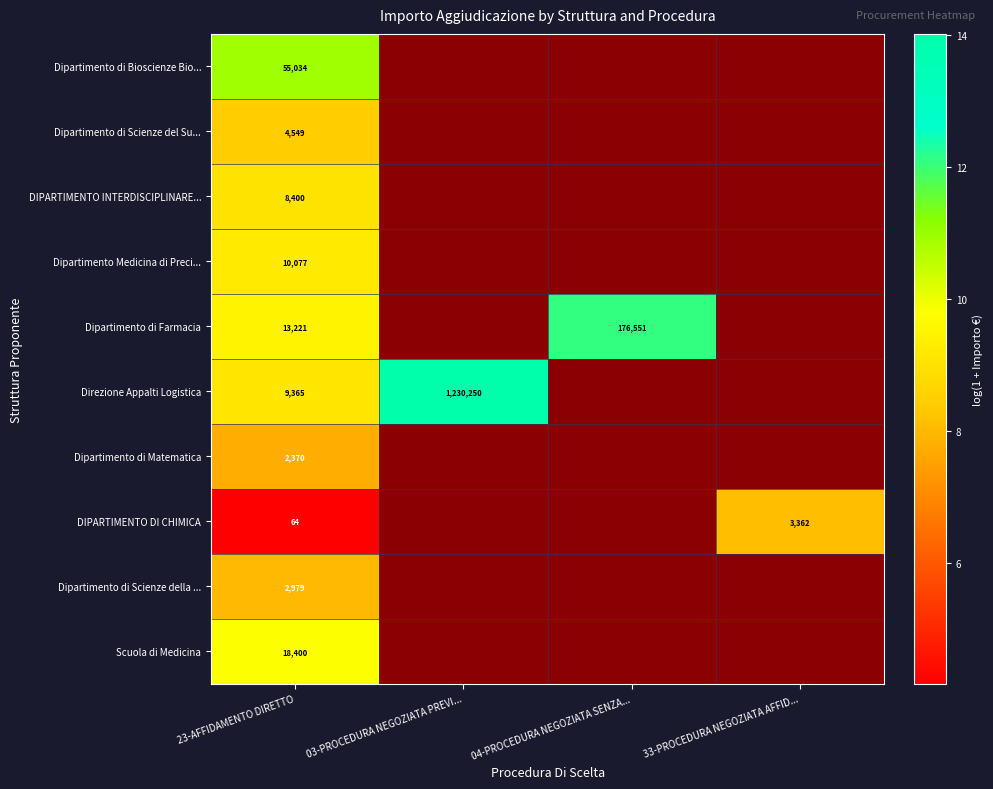

Which category has the lowest value across all series?

23-AFFIDAMENTO DIRETTO